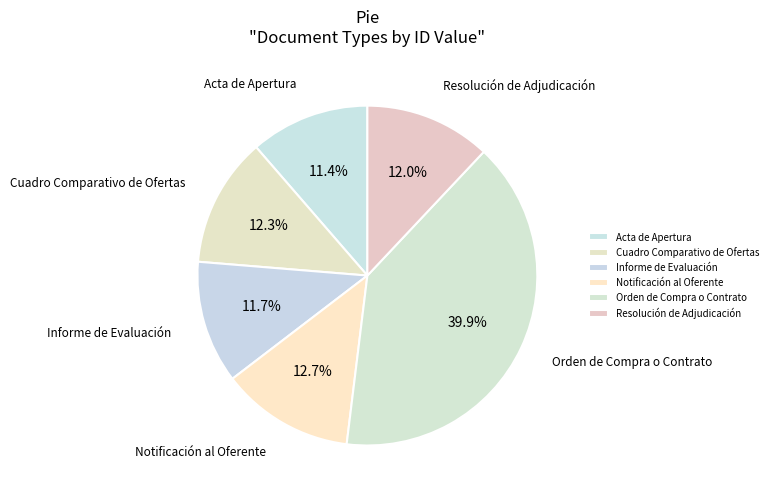

Is the sum of Acta de Apertura and Informe de Evaluación greater than half?

No